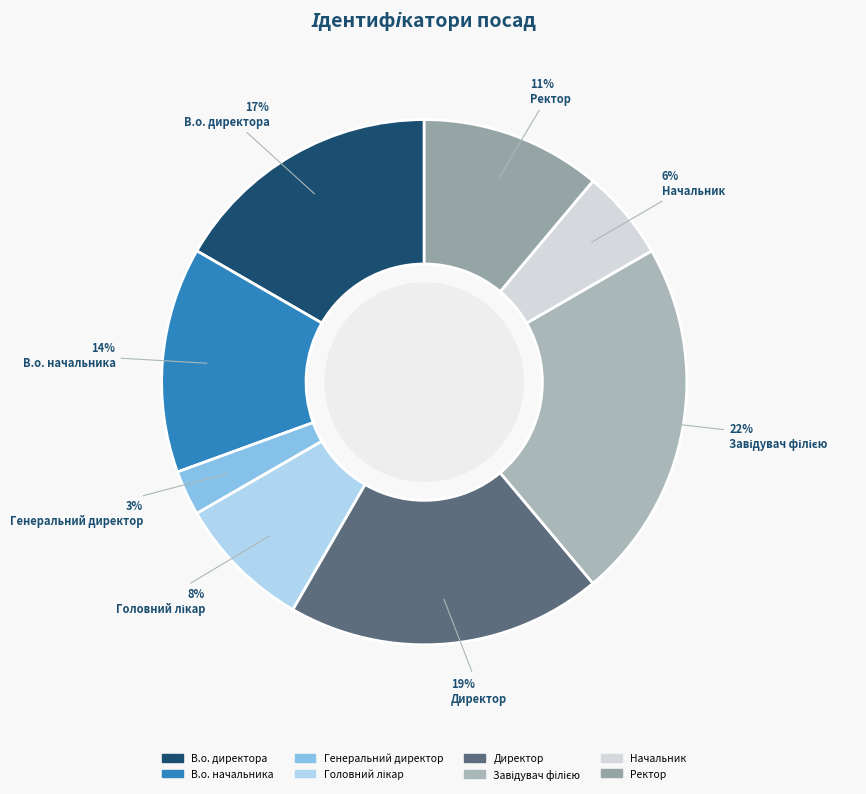

Count the number of slices in the pie.

8